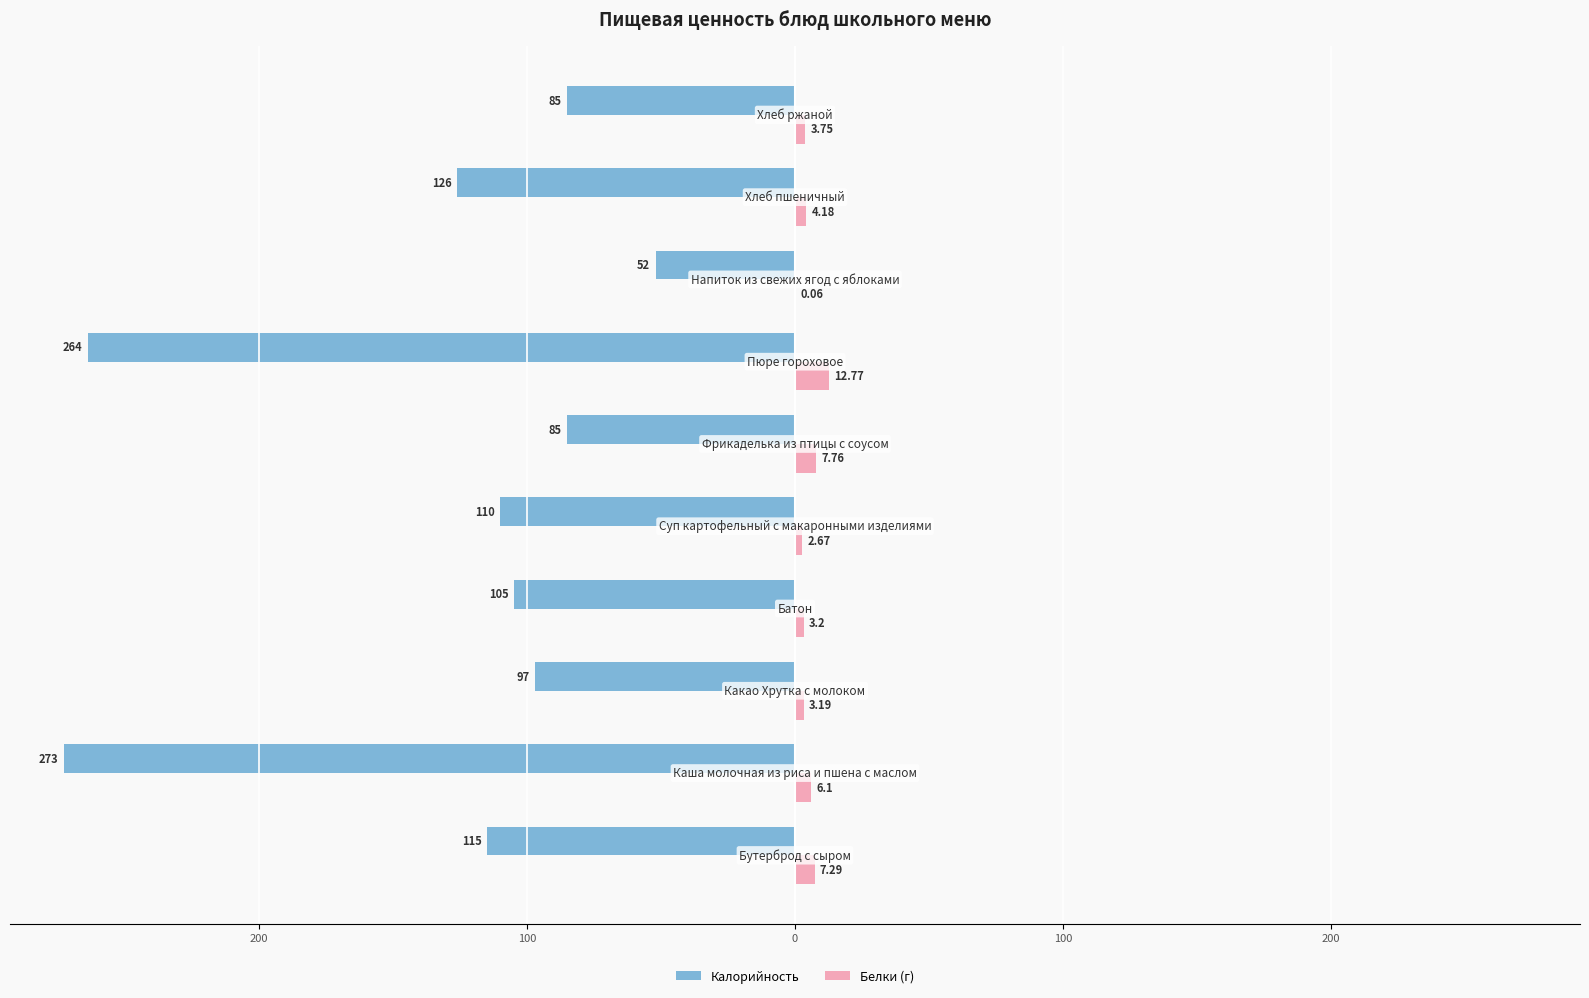

What are all the series names shown in the legend?

Калорийность, Белки (г)